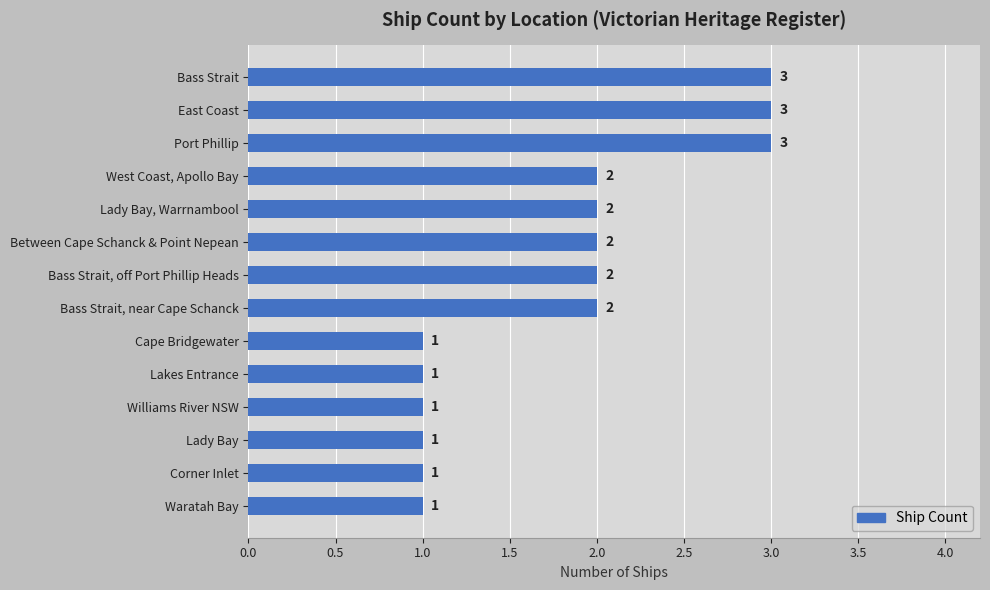

Is it true that the value at Bass Strait is 3?

True